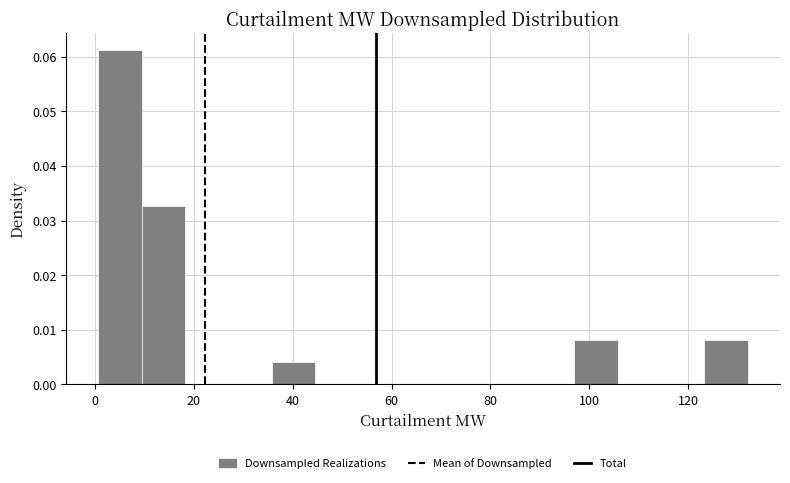

How tall is the bar that spans 36 to 44 on the x-axis? Neither the bar edges nor the heights are printed on the chart, so give them approximately, as read against the axes.

0.004